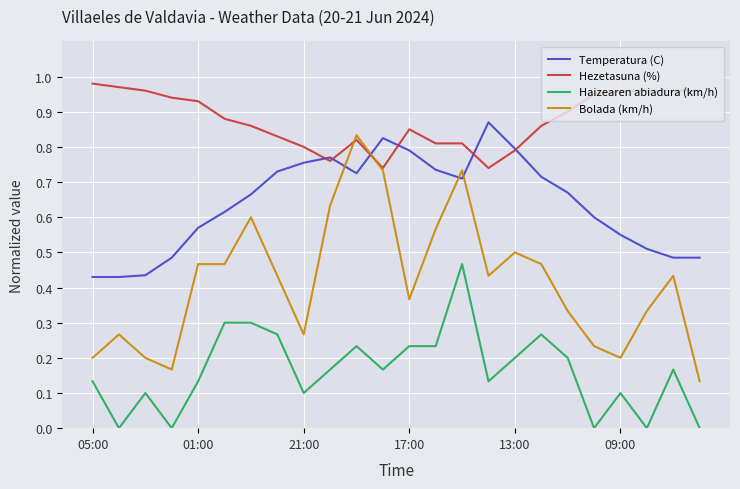

Which series has the widest spread of values?

Bolada (km/h)